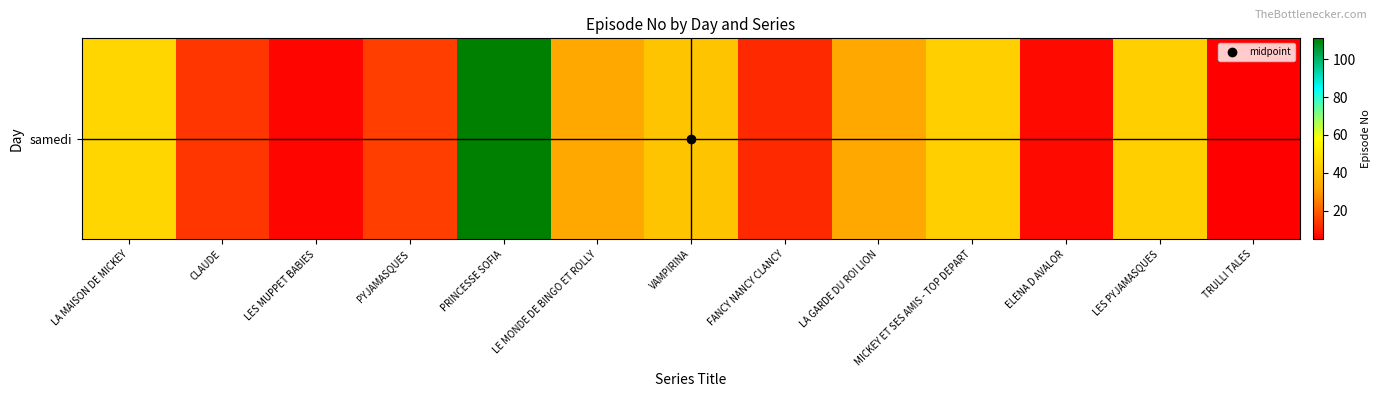

The value at VAMPIRINA is 19. True or false?

False